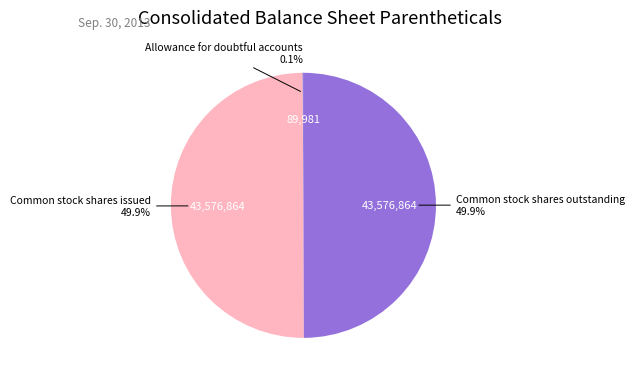

What is the ratio of the value at Common stock shares outstanding 49.9% to the value at Common stock shares issued 49.9%?

1.0